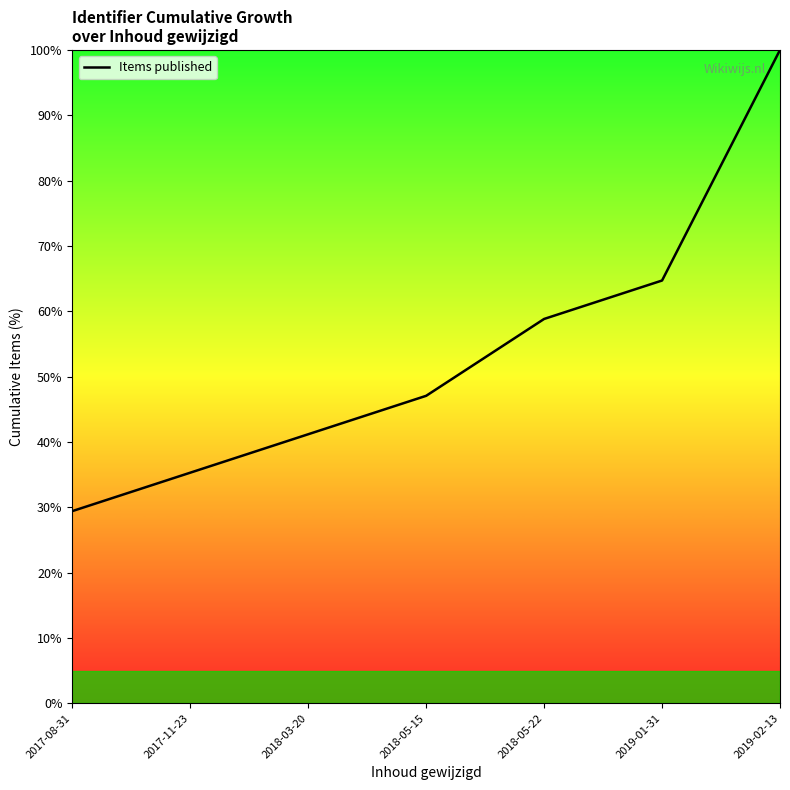

Approximately how many times larger is the value at 2018-05-22 compared to 2018-03-20?

1.4